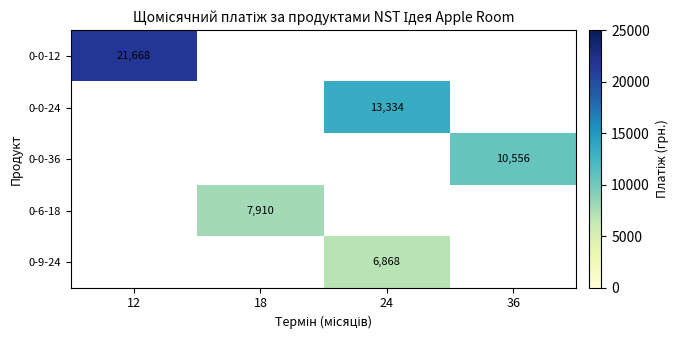

At which category does the chart reach its peak across all series?

12